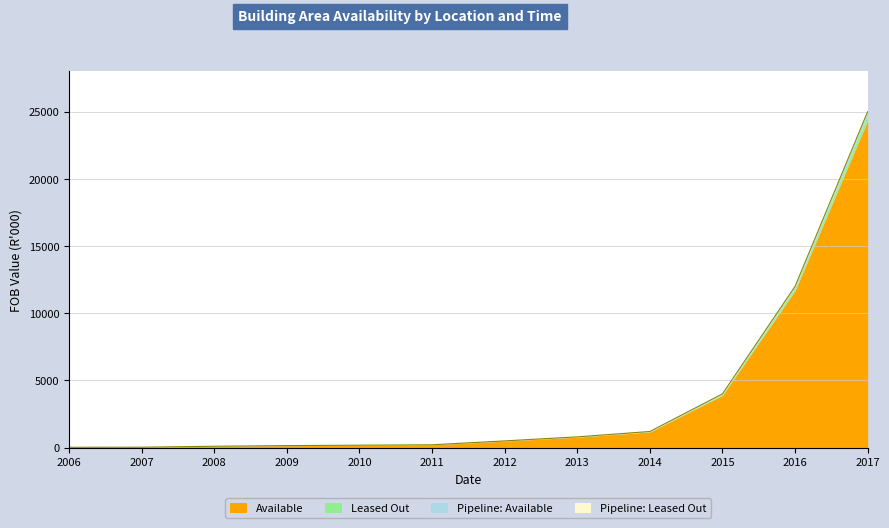

At which label is Available closest to 12187?

2016